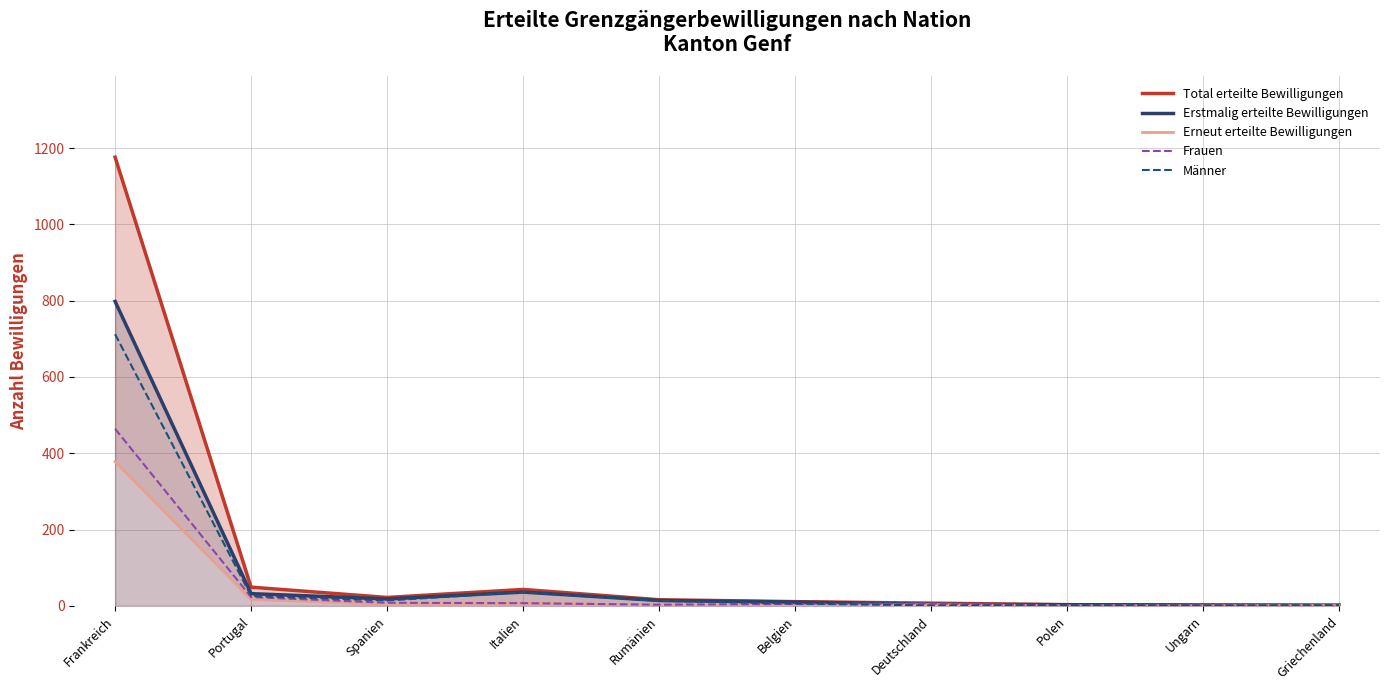

Reading left to right, what are all the values shown in this chart?

Total erteilte Bewilligungen: Frankreich=1176	Portugal=49	Spanien=22	Italien=43	Rumänien=16	Belgien=11	Deutschland=7	Polen=3	Ungarn=2	Griechenland=2
Erstmalig erteilte Bewilligungen: Frankreich=798	Portugal=32	Spanien=18	Italien=36	Rumänien=14	Belgien=10	Deutschland=4	Polen=3	Ungarn=2	Griechenland=1
Erneut erteilte Bewilligungen: Frankreich=378	Portugal=17	Spanien=4	Italien=7	Rumänien=2	Belgien=1	Deutschland=3	Polen=0	Ungarn=0	Griechenland=1
Frauen: Frankreich=464	Portugal=23	Spanien=8	Italien=7	Rumänien=3	Belgien=5	Deutschland=6	Polen=1	Ungarn=1	Griechenland=0
Männer: Frankreich=712	Portugal=26	Spanien=14	Italien=36	Rumänien=13	Belgien=6	Deutschland=1	Polen=2	Ungarn=1	Griechenland=2